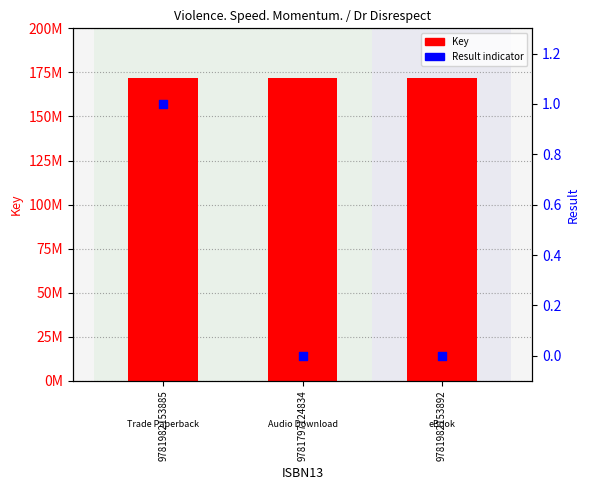

Which series contains the highest Y value?

Key